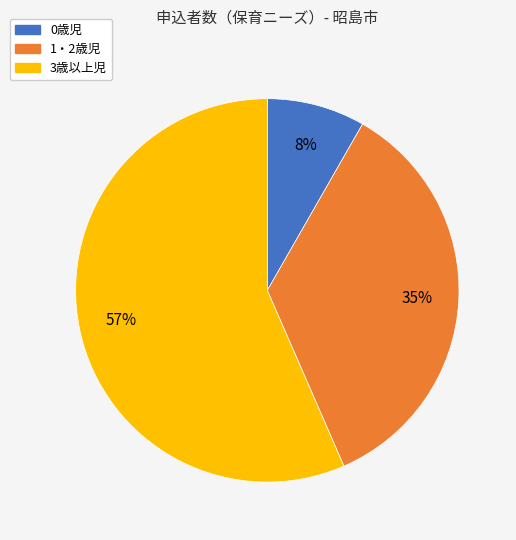

To the nearest percent, what is the combined percentage of 1・2歳児 and 3歳以上児?

92%